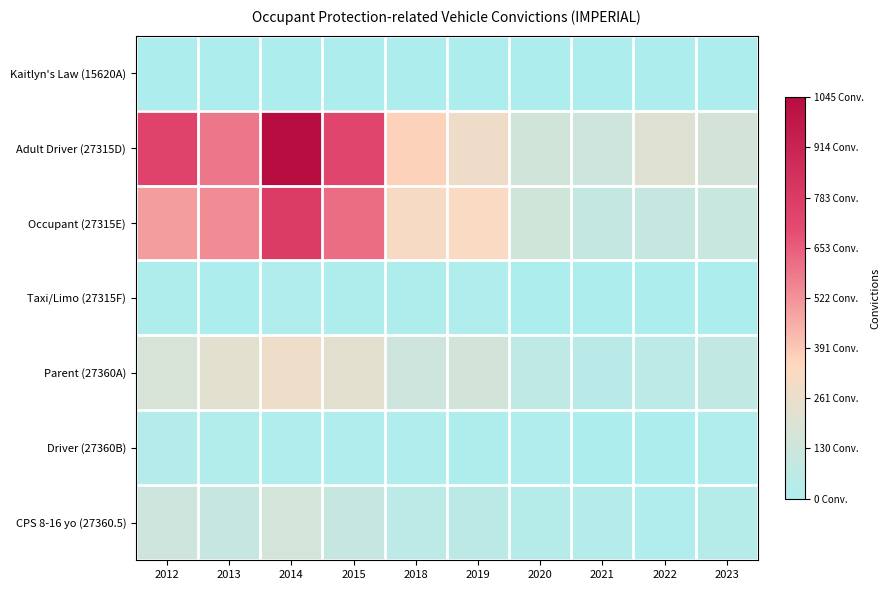

Rank the series at 2018 from highest to lowest value.

Adult Driver (27315D), Occupant (27315E), Parent (27360A), CPS 8-16 yo (27360.5), Driver (27360B), Taxi/Limo (27315F), Kaitlyn's Law (15620A)